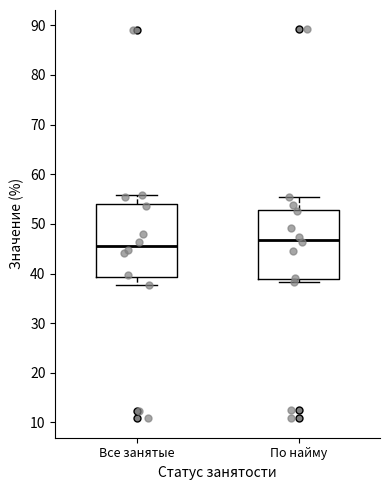

Where does the upper whisker of the box for По найму end on the y-axis? The values are not printed on the chart, so give them approximately, as read against the axis.

55